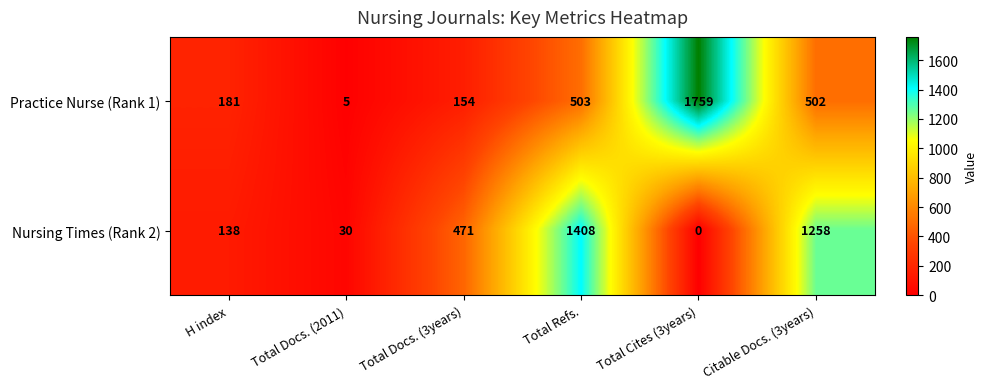

What is the sum of the Practice Nurse (Rank 1) values at Citable Docs. (3years) and Total Cites (3years)?

2261